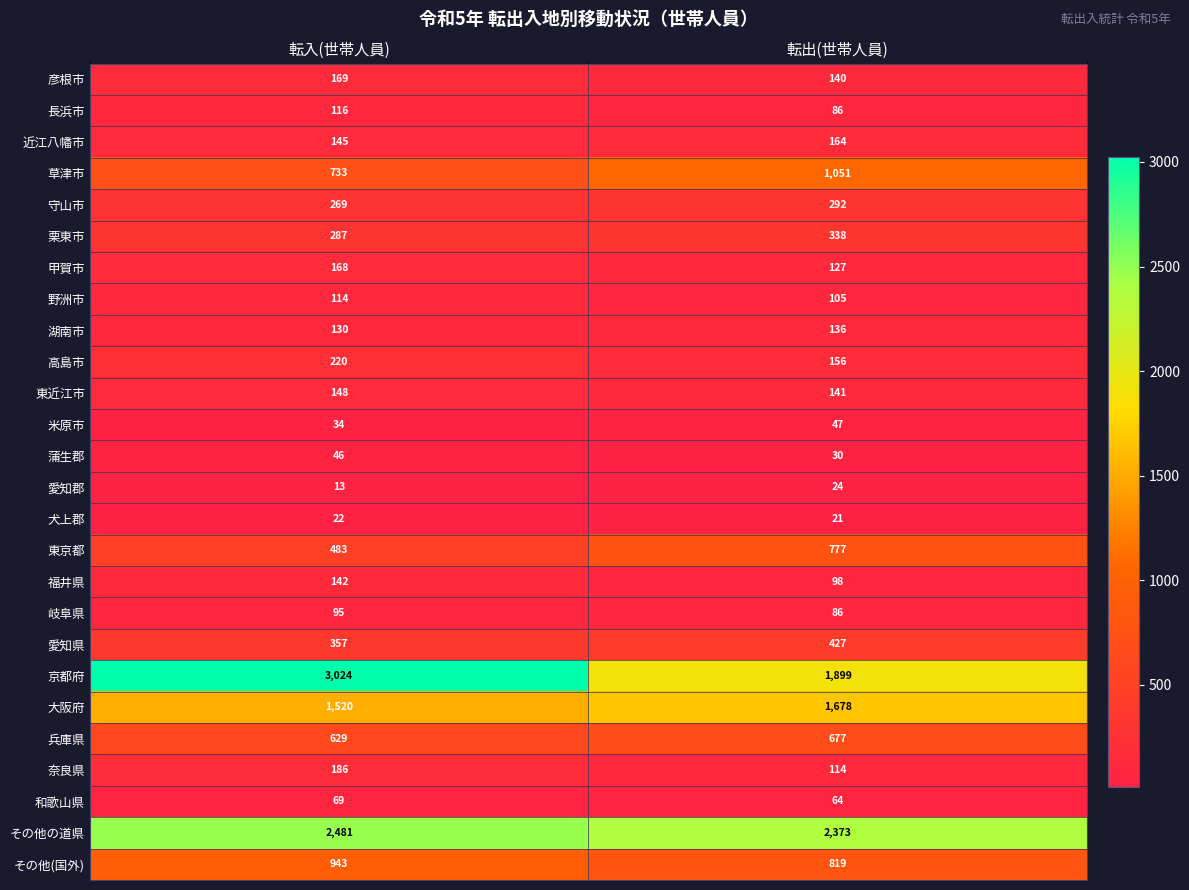

Is it true that 彦根市 equals 63 at 転出(世帯人員)?

False